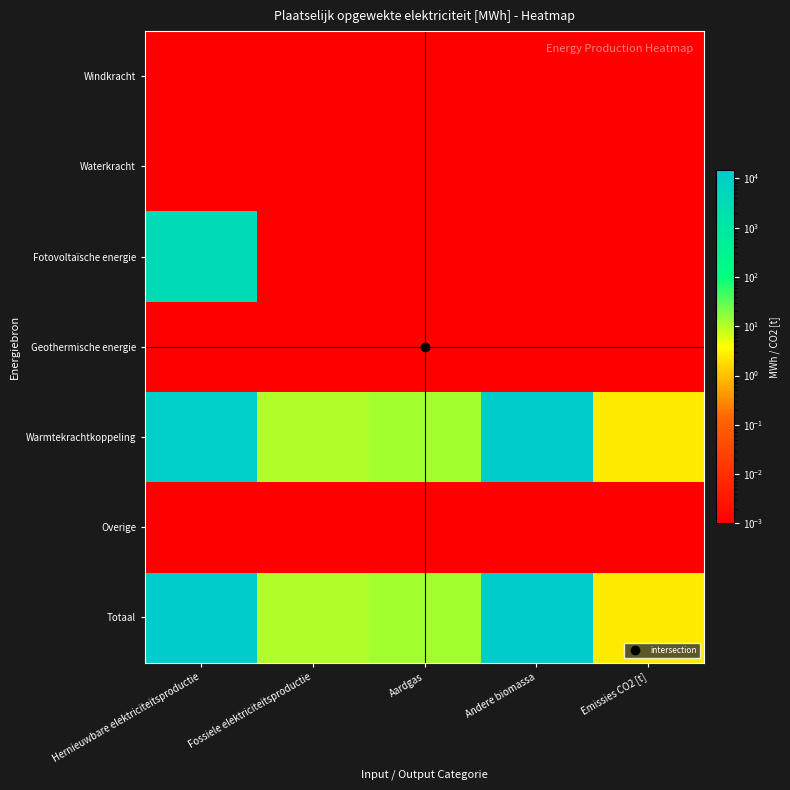

Which category has the lowest value across all series?

Hernieuwbare elektriciteitsproductie